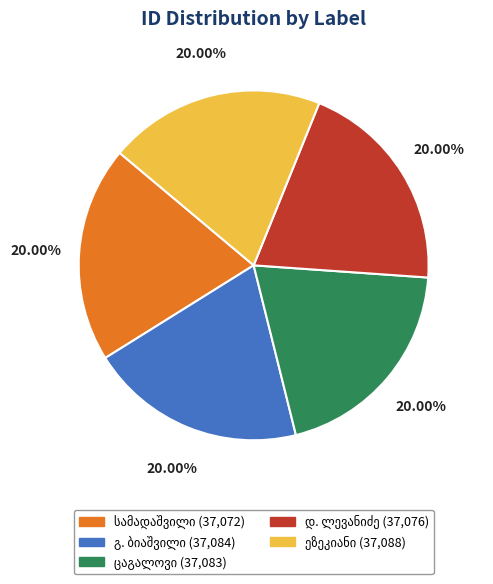

Count the number of slices in the pie.

5